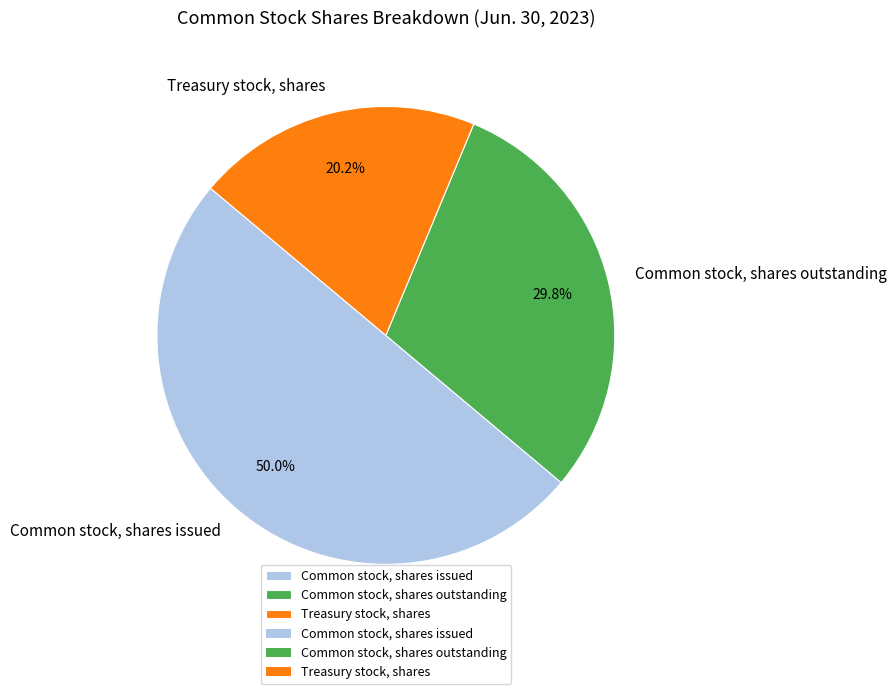

To the nearest percent, what is the difference between the Treasury stock, shares and Common stock, shares issued slice percentages?

30%